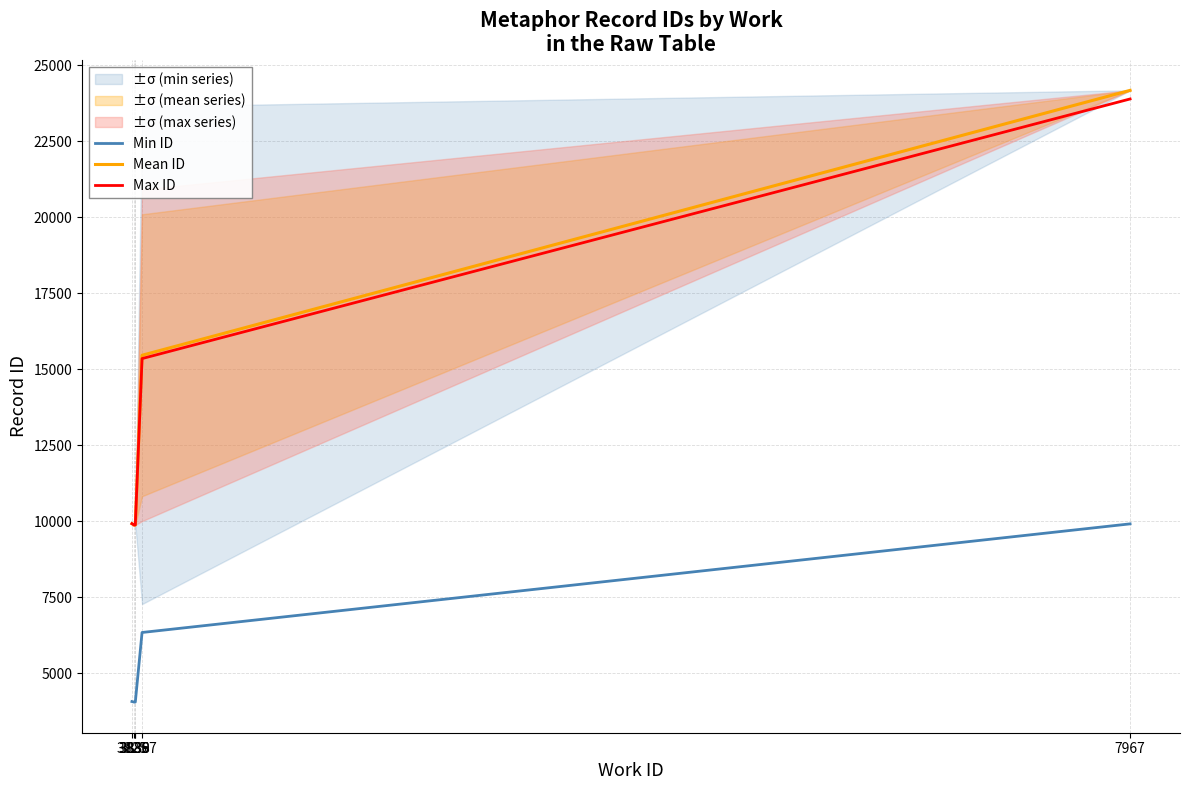

At which label does Min ID reach its minimum?

3835